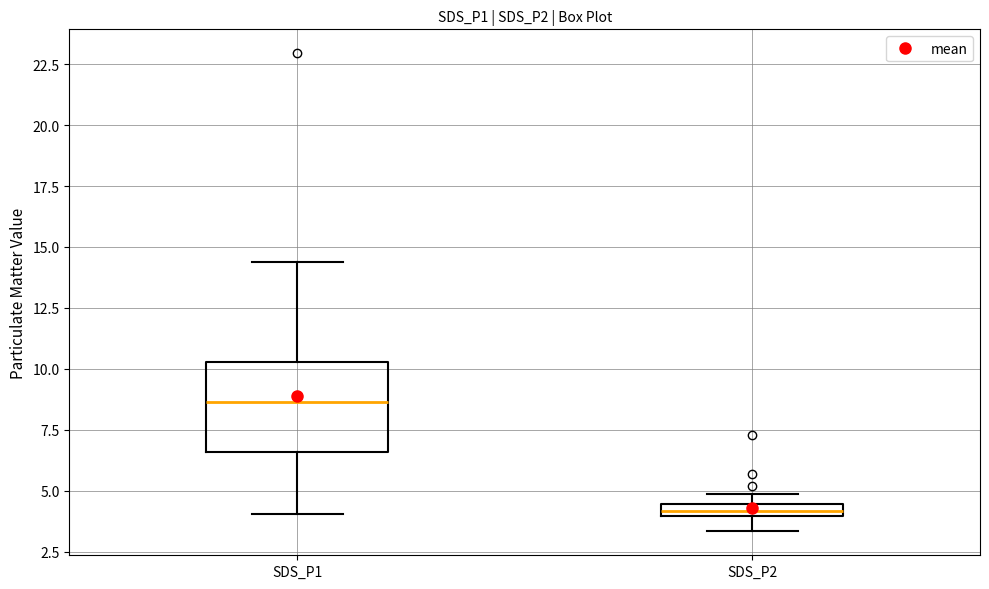

Where does the median line of the box for SDS_P1 sit on the y-axis? The values are not printed on the chart, so give them approximately, as read against the axis.

8.5